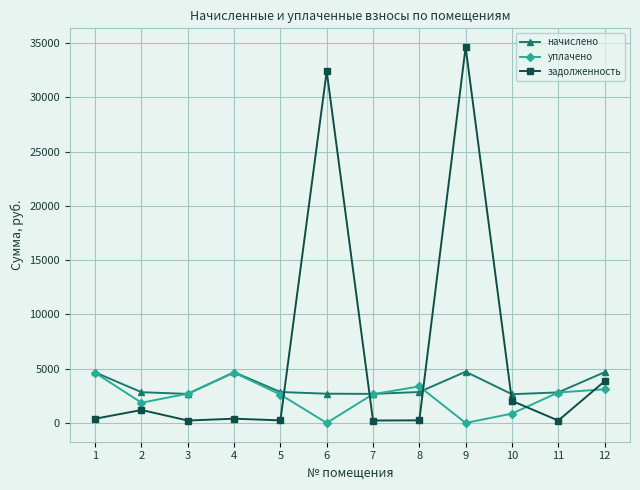

What is the average value of the уплачено series?

2432.6